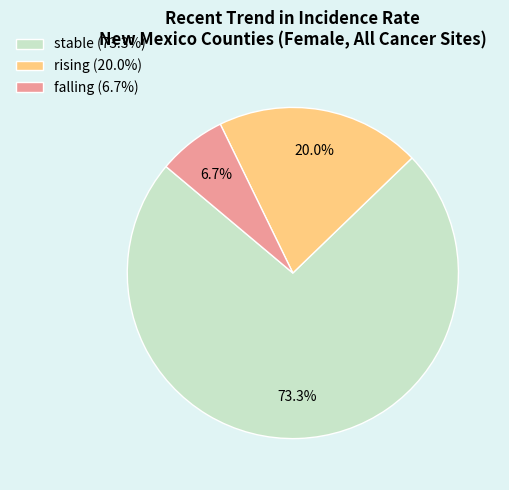

To the nearest percent, what percentage of the pie is rising?

20%